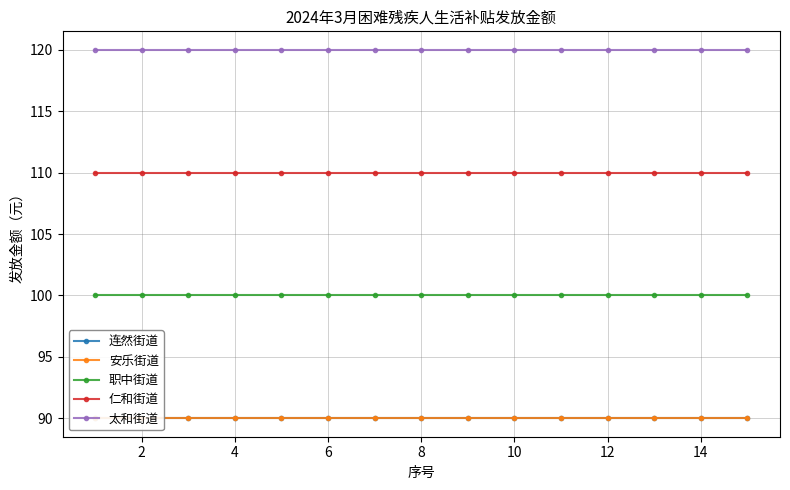

What is the spread (max minus min) of values at 14?

30